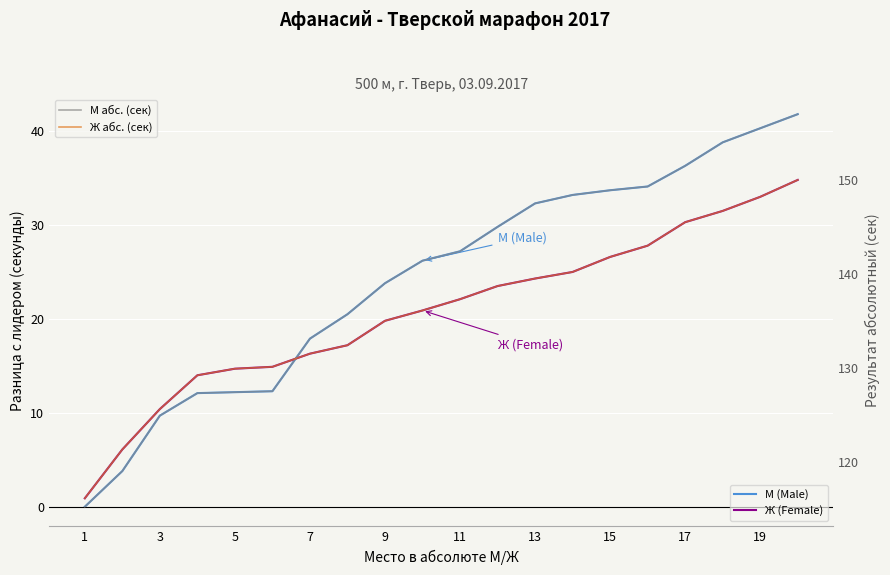

Rank the series by their maximum value, from lowest to highest.

Ж (Female), М (Male), Ж абс. (сек), М абс. (сек)